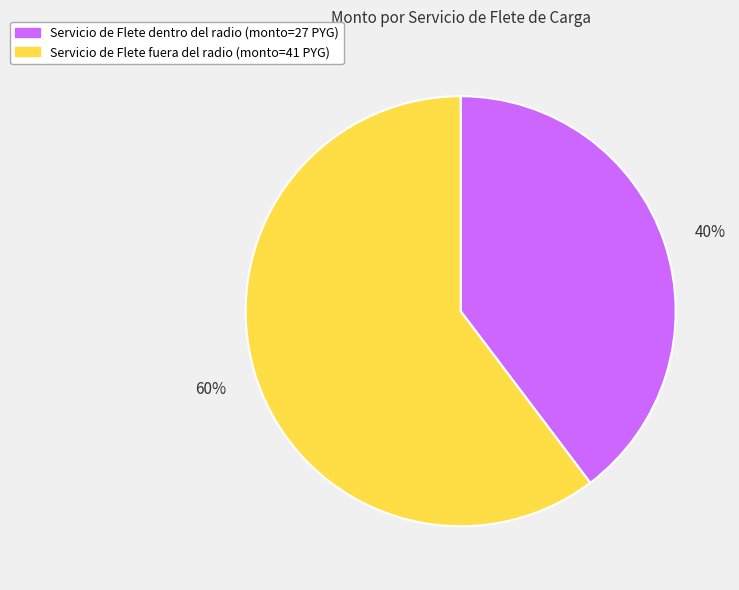

To the nearest percent, what is the average slice percentage?

50%